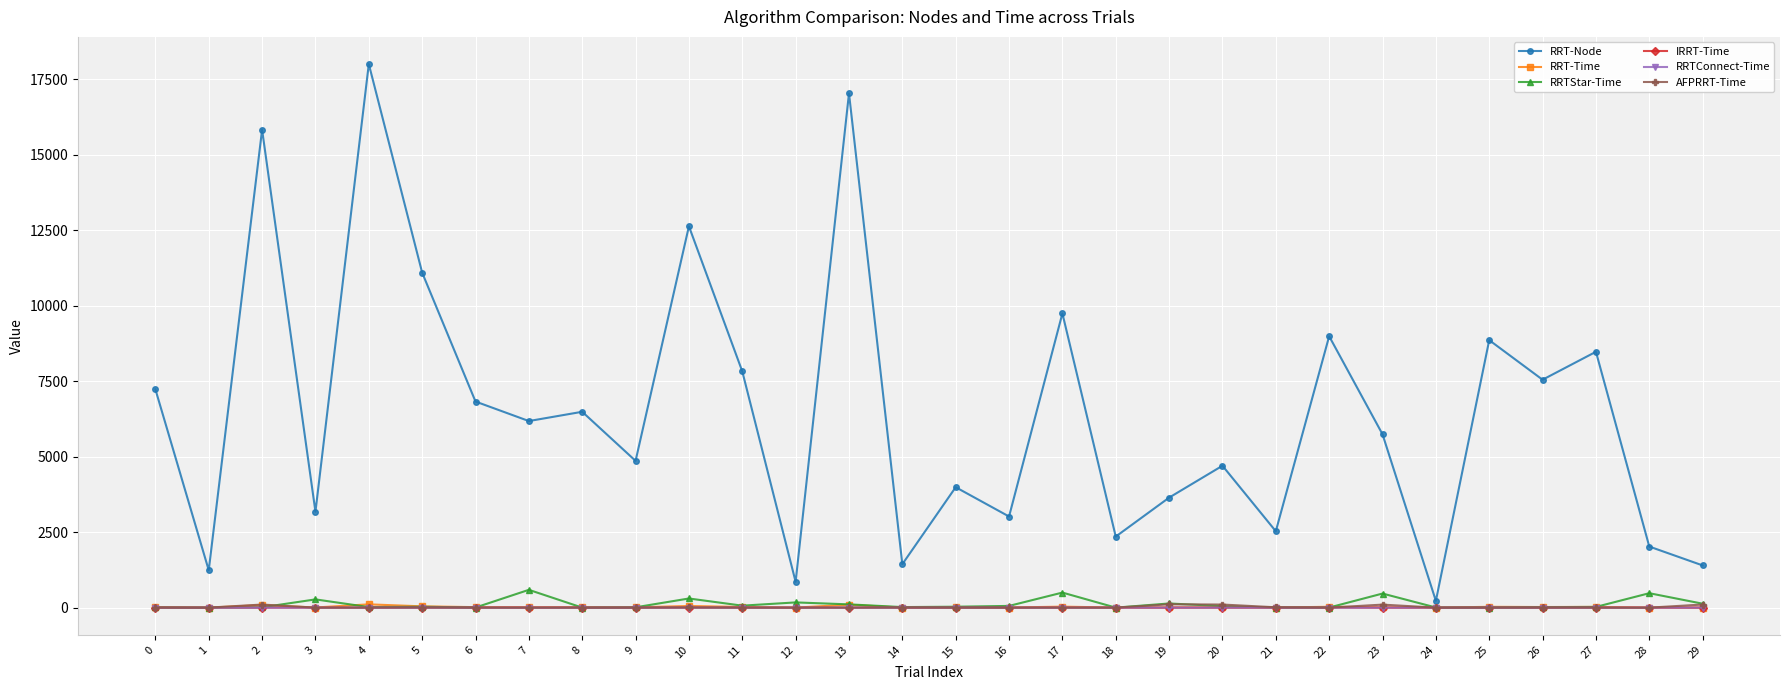

Which series has the widest spread of values?

RRT-Node